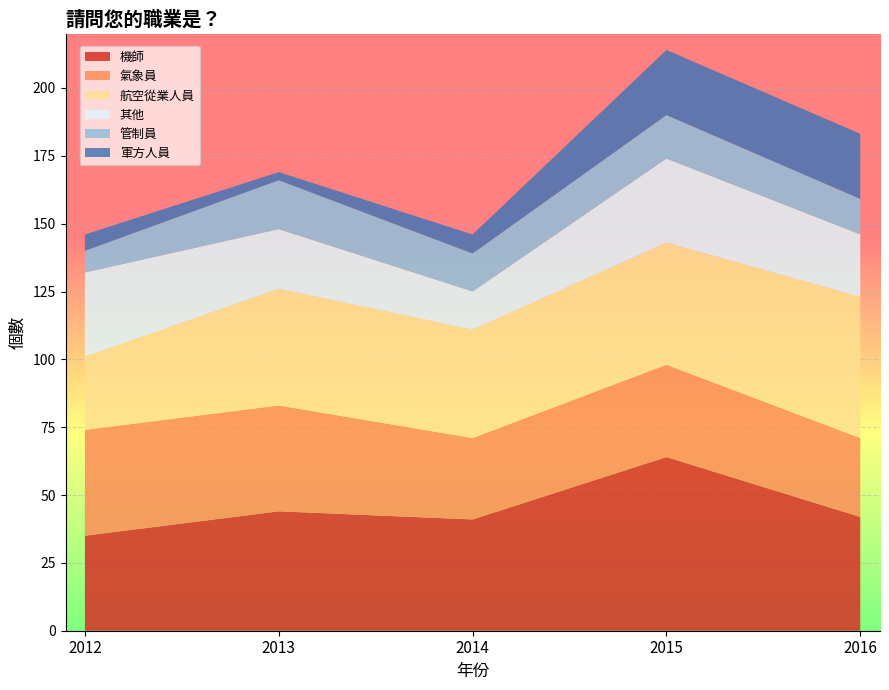

Reading left to right, what are all the values shown in this chart?

機師: 35.0	44.0	41.0	64.0	41.9
氣象員: 39.0	39.0	30.0	34.0	29.1
航空從業人員: 27.0	43.0	40.0	45.0	52.1
其他: 31.0	22.0	14.0	31.0	23.0
管制員: 8.0	18.0	14.0	16.0	13.1
軍方人員: 6.0	3.0	7.0	24.0	24.0